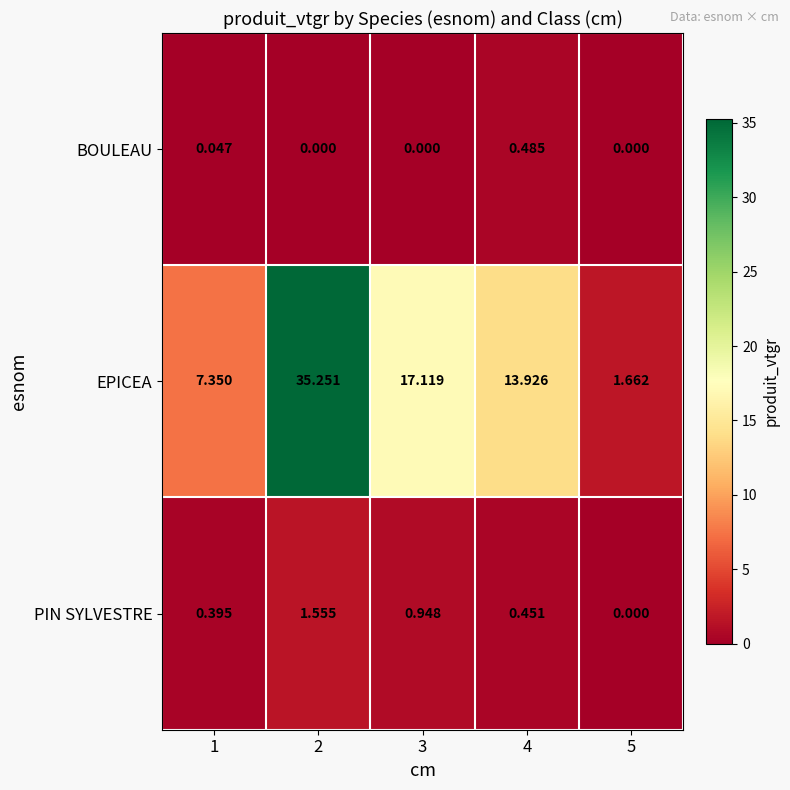

List the series in order of their peak value, highest first.

EPICEA, PIN SYLVESTRE, BOULEAU